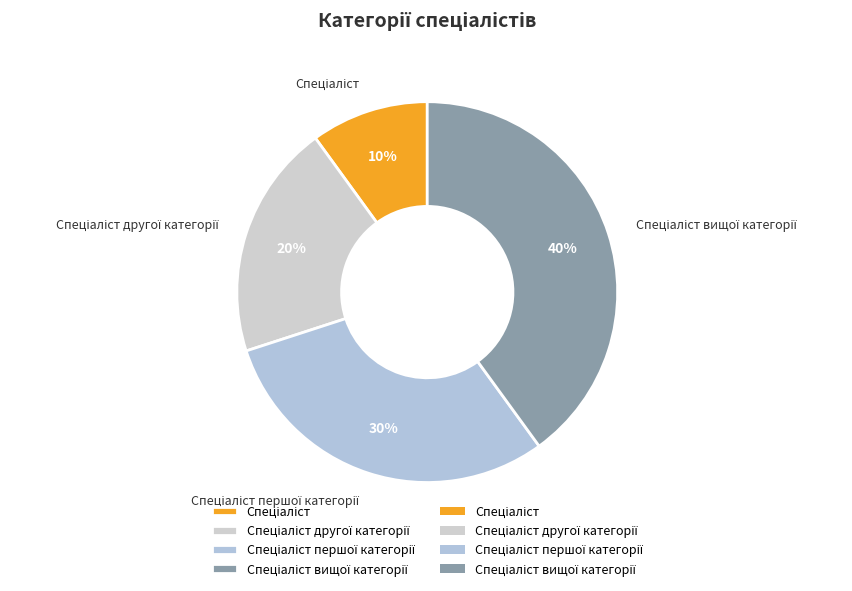

Is there any slice that represents more than half of the pie?

No